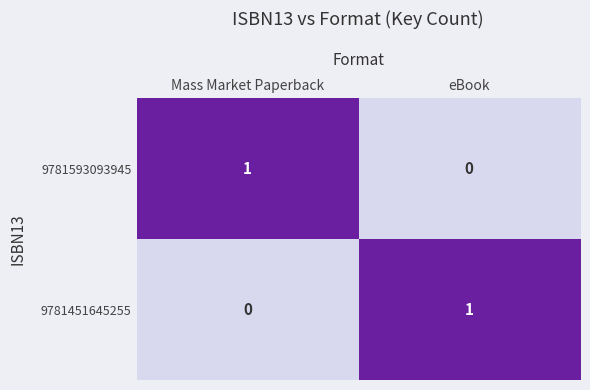

Which category has the highest value in the 9781451645255 series?

eBook